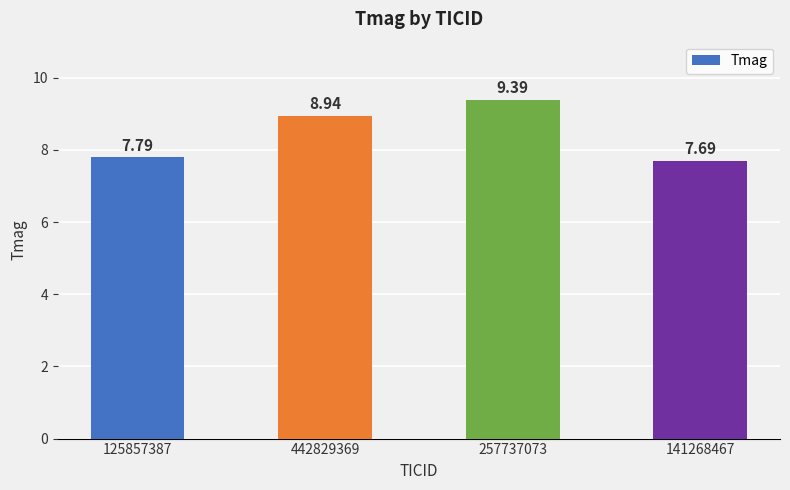

What is the difference between the maximum and minimum values?

1.7